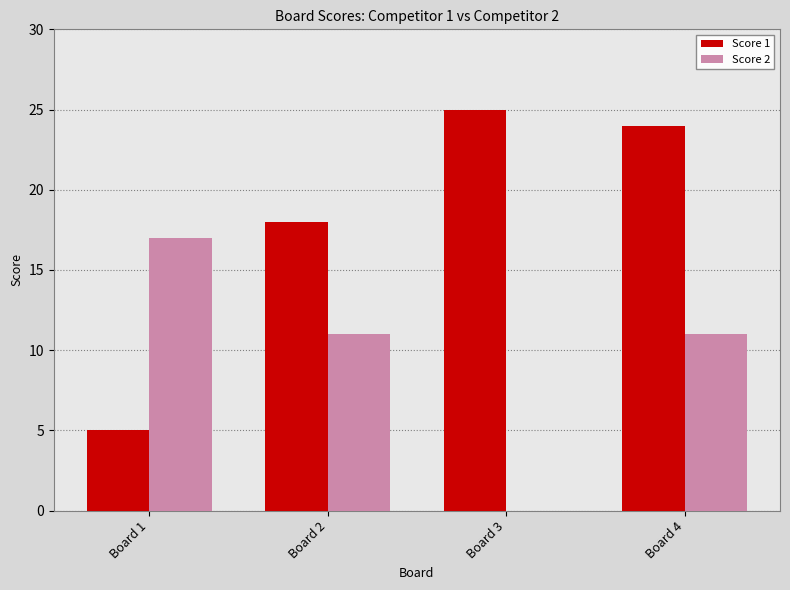

At which category is the sum across all series the highest?

Board 4